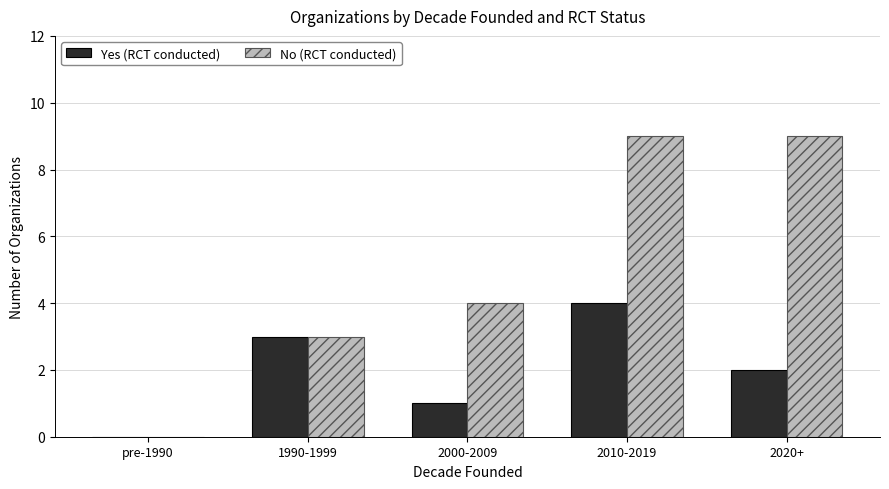

The Yes (RCT conducted) series shows 1 at 2010-2019. True or false?

False